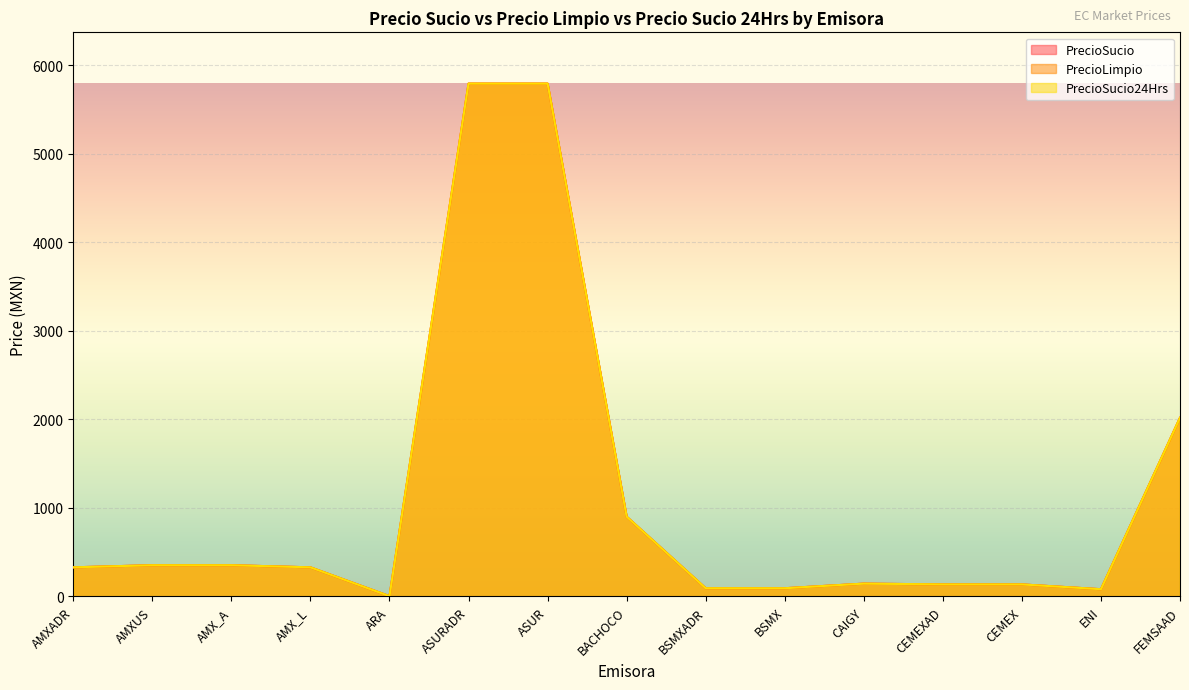

Reading right to left, extract all data points from this chart.

PrecioSucio: 2018.1	81.8	136.0	136.0	144.9	92.8	92.8	901.2	5792.3	5792.3	3.5	328.9	352.8	352.8	328.9
PrecioLimpio: 2018.1	81.8	136.0	136.0	144.9	92.8	92.8	901.2	5792.3	5792.3	3.5	328.9	352.8	352.8	328.9
PrecioSucio24Hrs: 2018.1	81.8	136.0	136.0	144.9	92.8	92.8	901.2	5792.3	5792.3	3.5	328.9	352.8	352.8	328.9